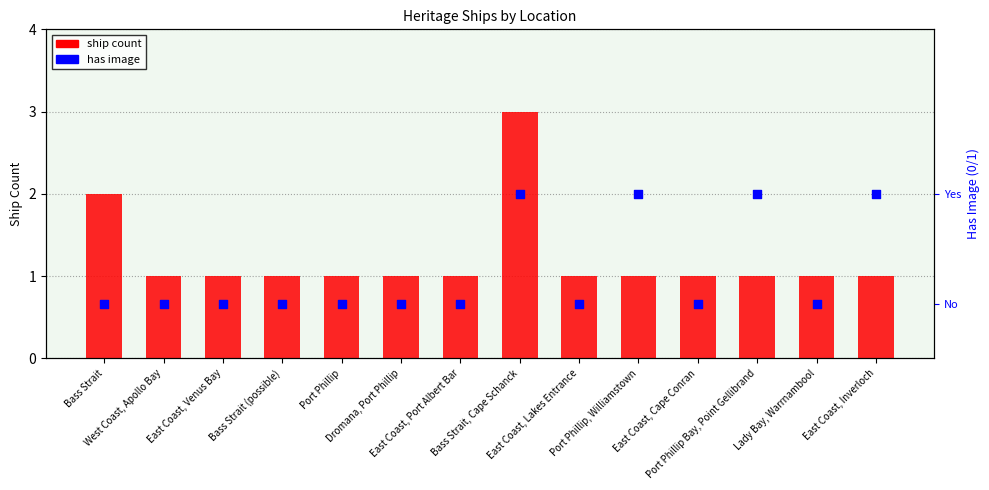

What are all the series names shown in the legend?

ship count, has image